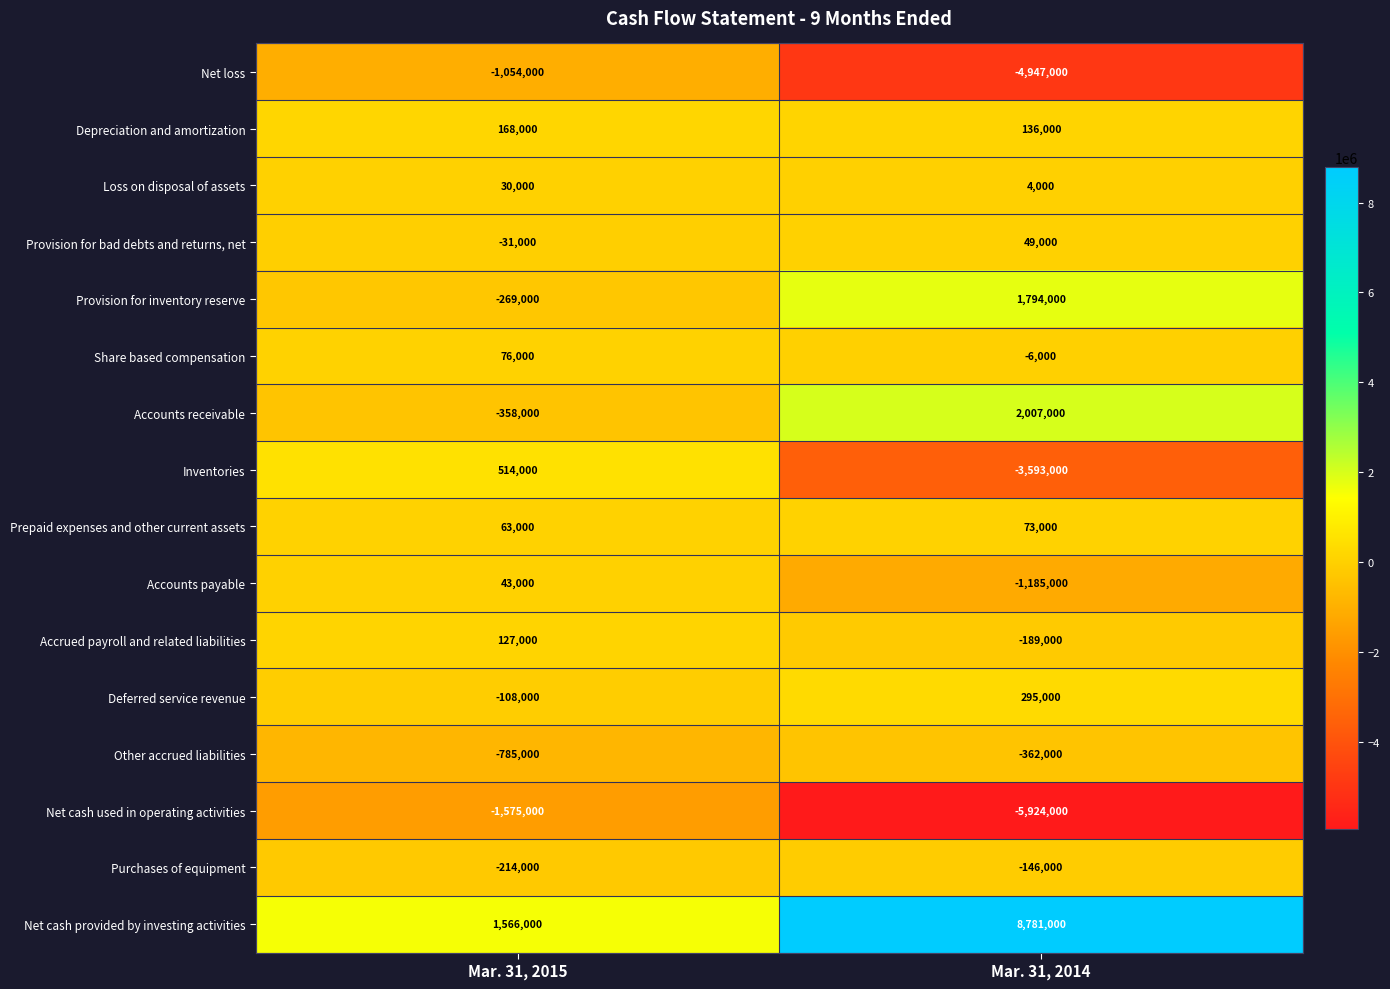

What is the sum of all Provision for inventory reserve values?

1525000